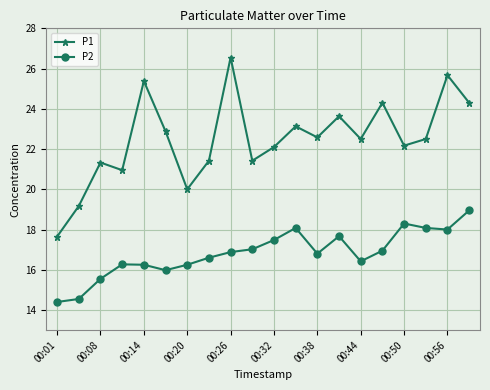

What is the highest value of the P1 series?

26.6